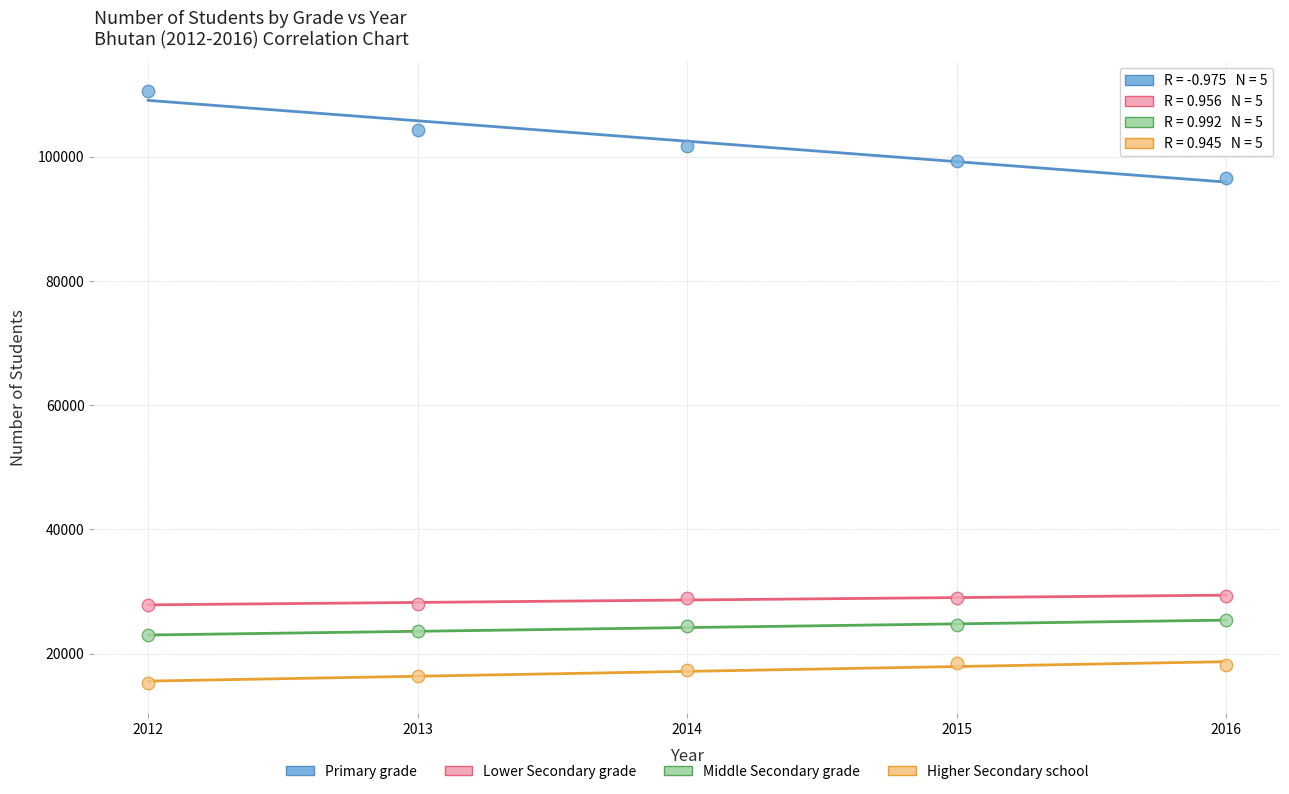

Which series reaches the minimum Y coordinate?

Higher Secondary school